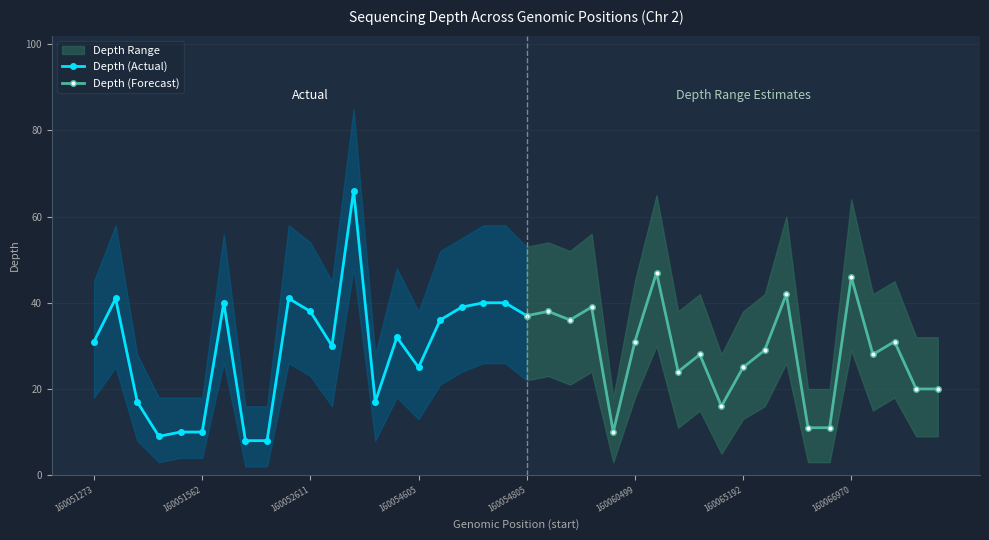

True or false: depth and depth_upper intersect in this chart.

False